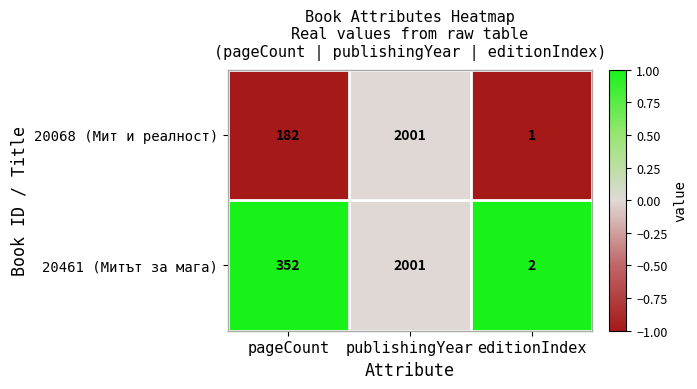

At which label is 20461 (Митът за мага) closest to 1001?

pageCount